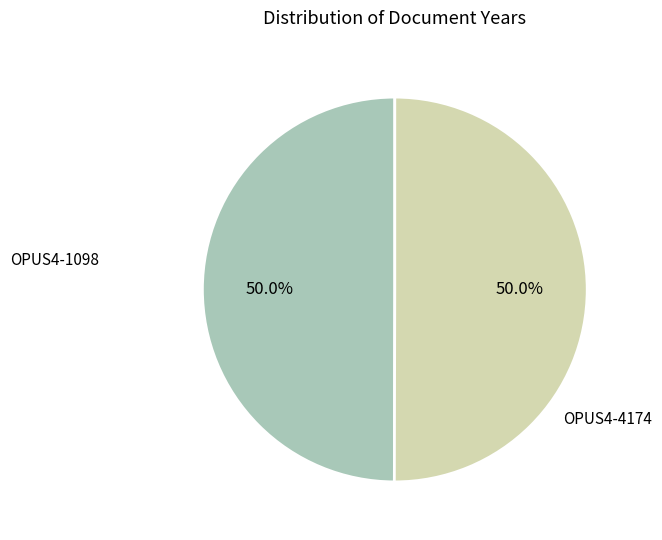

Approximately how many times larger is the value at OPUS4-4174 compared to OPUS4-1098?

1.0